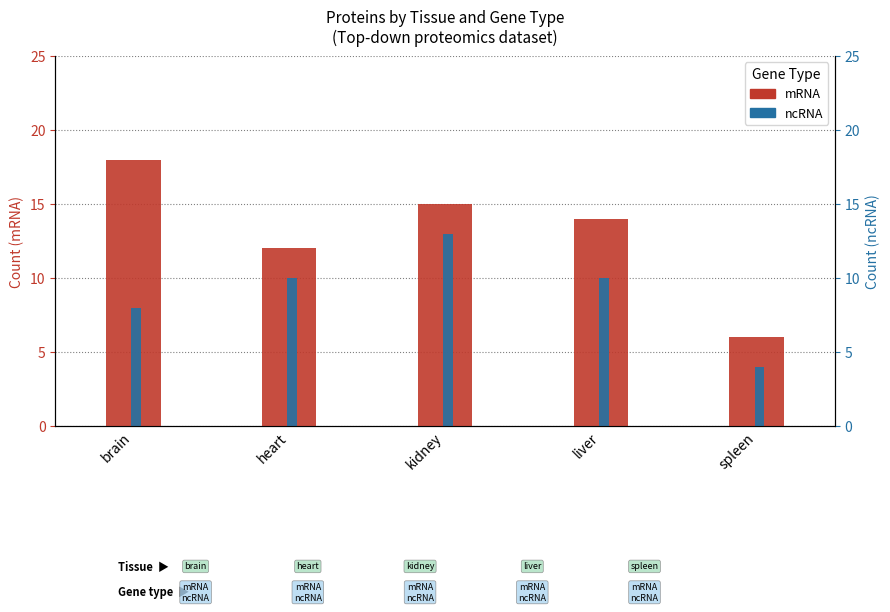

How many data points in mRNA are above 14?

2